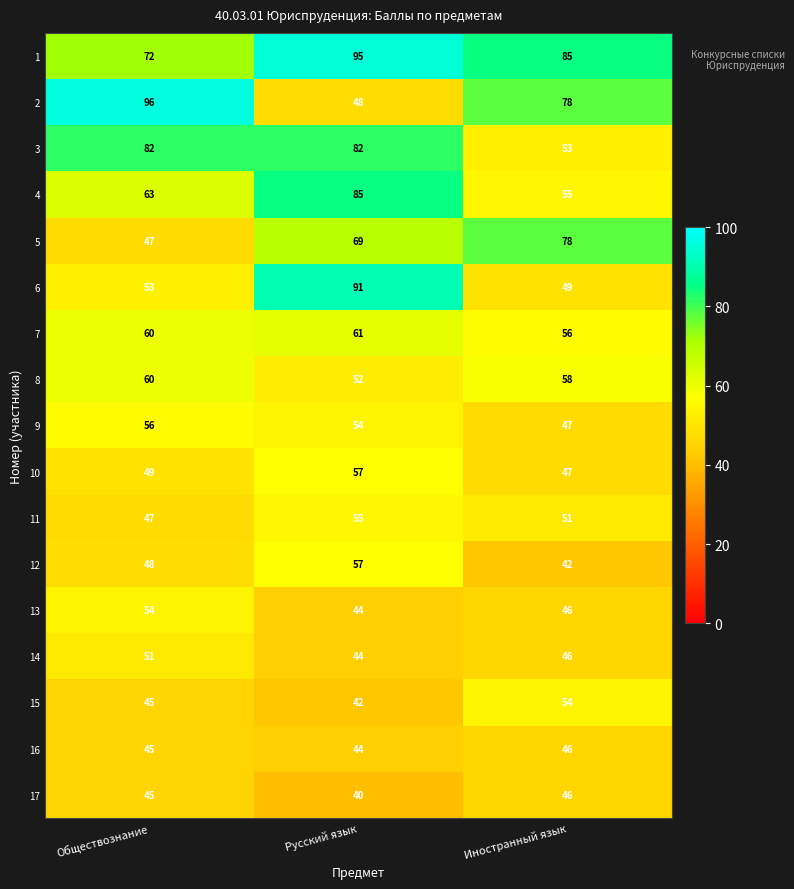

List the labels in order of 10 value, largest first.

Русский язык, Обществознание, Иностранный язык